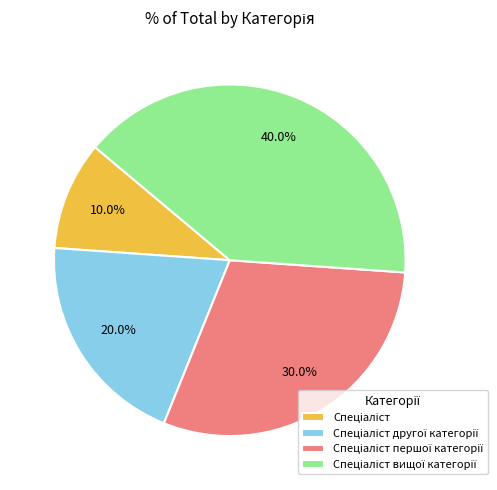

Does any single category account for the majority?

No